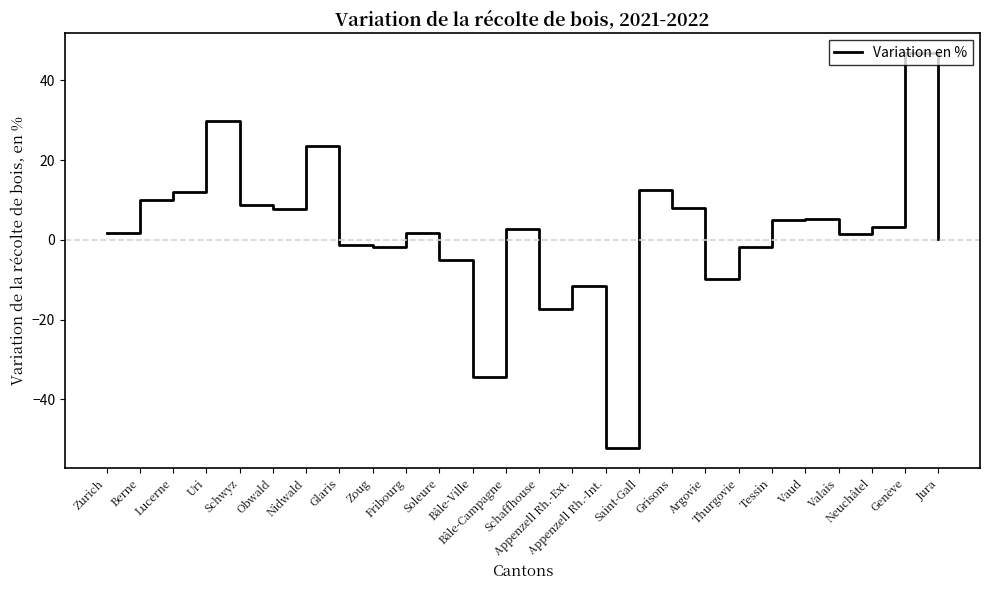

What is the minimum value shown in the chart?

-52.2